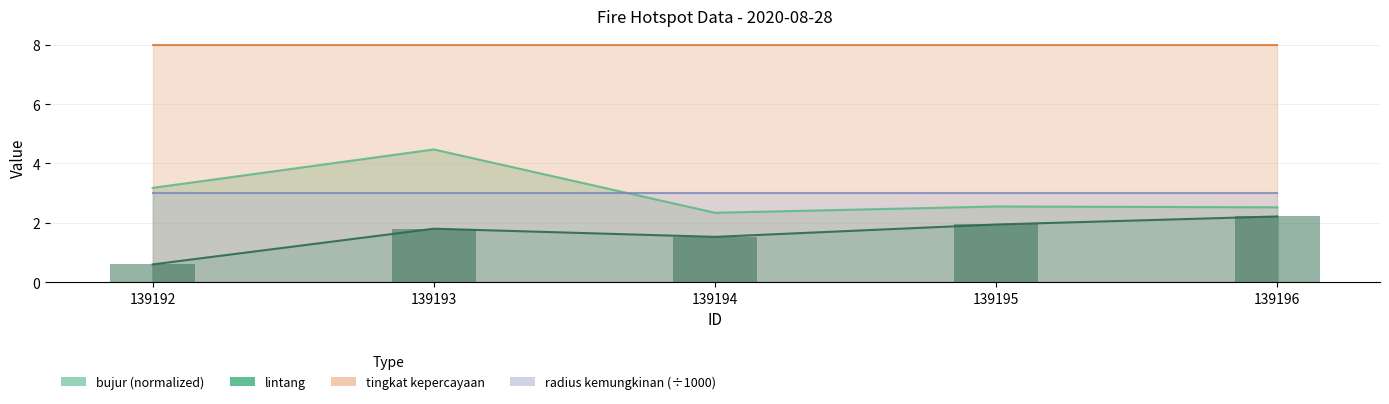

Rank the categories by lintang value from highest to lowest.

139196, 139195, 139193, 139194, 139192